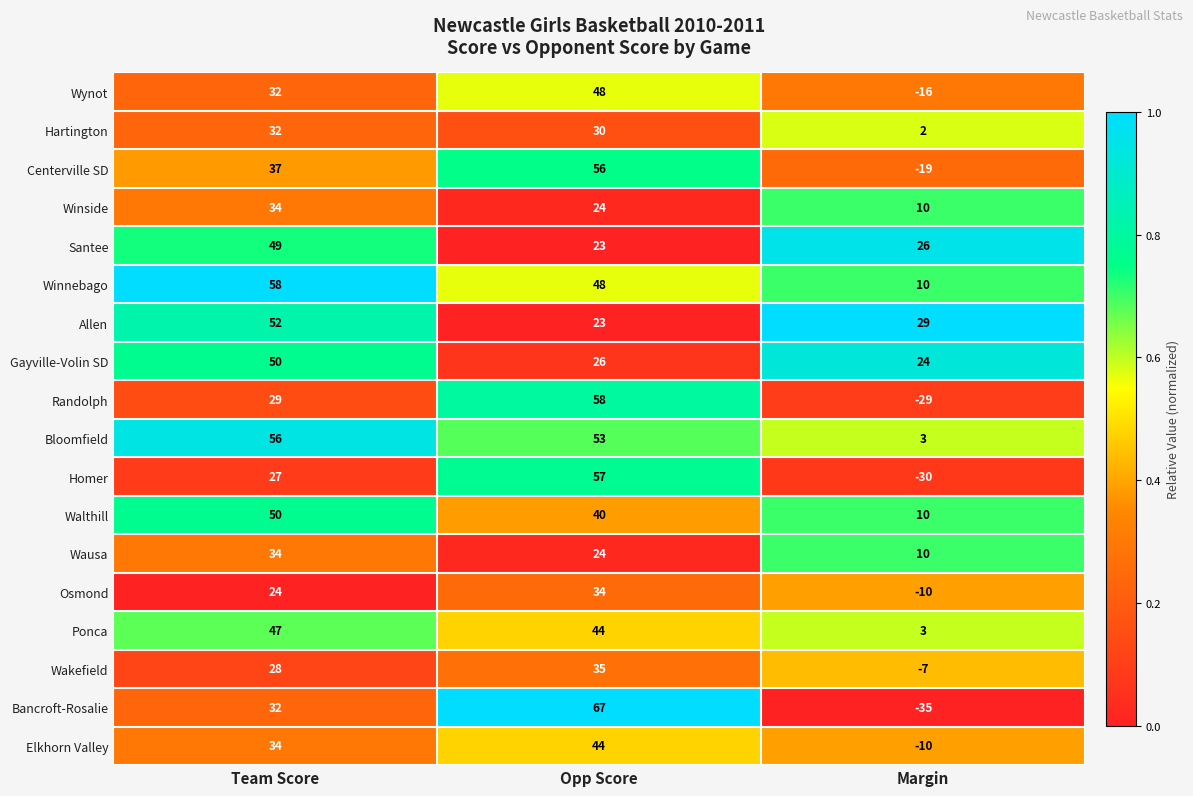

What is the spread (max minus min) of values at Margin?

64